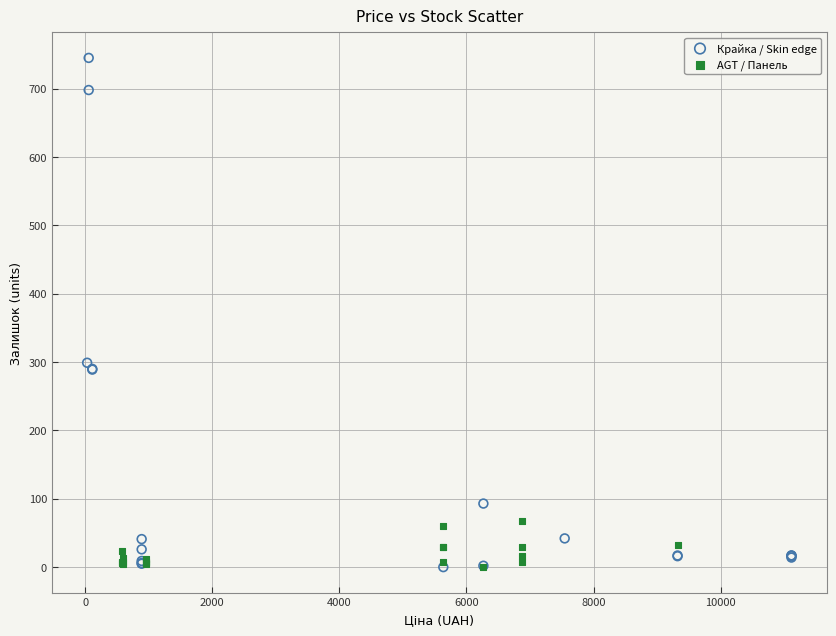

Which series has the widest spread of Y values?

Крайка / Skin edge